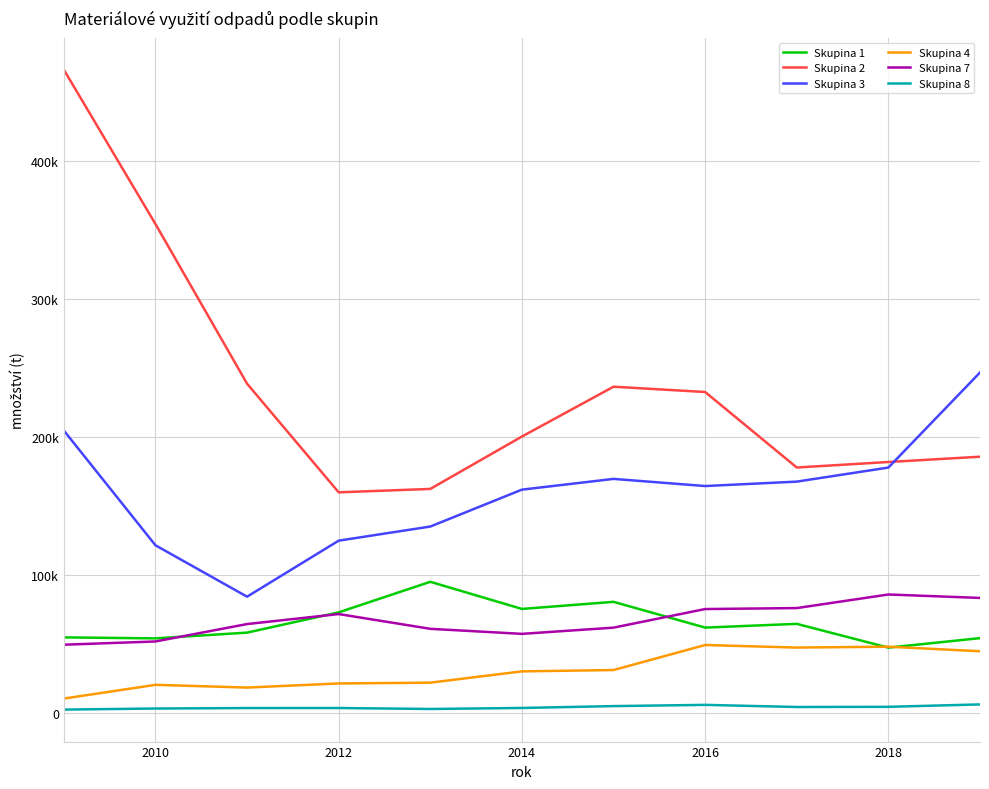

What is the value of the Skupina 7 point at the 2nd from the left?

51808.0